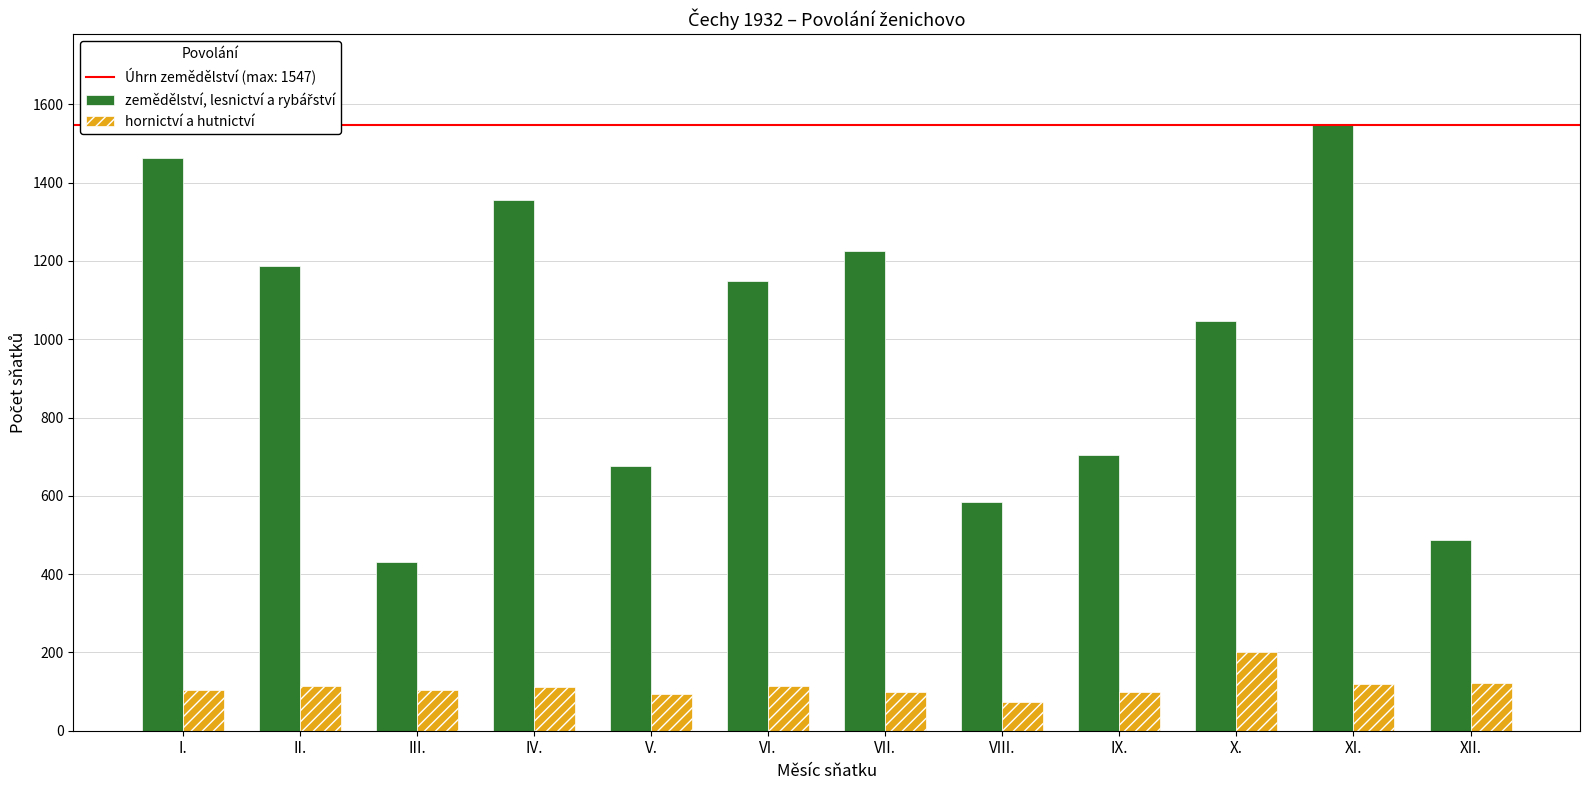

At which category is the sum across all series the highest?

XI.